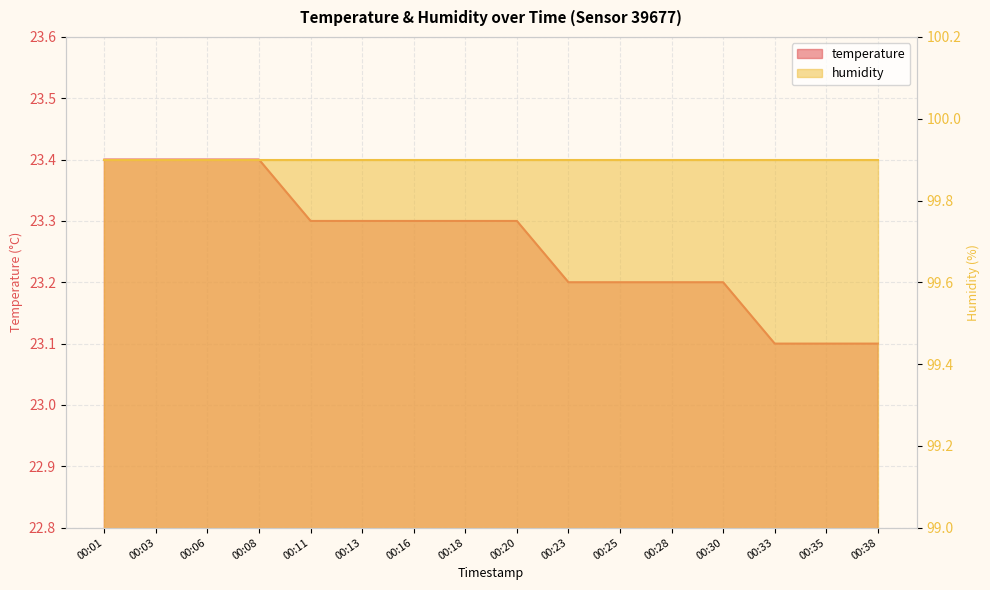

What is the sum of the values at 00:25 and 00:23?

46.4